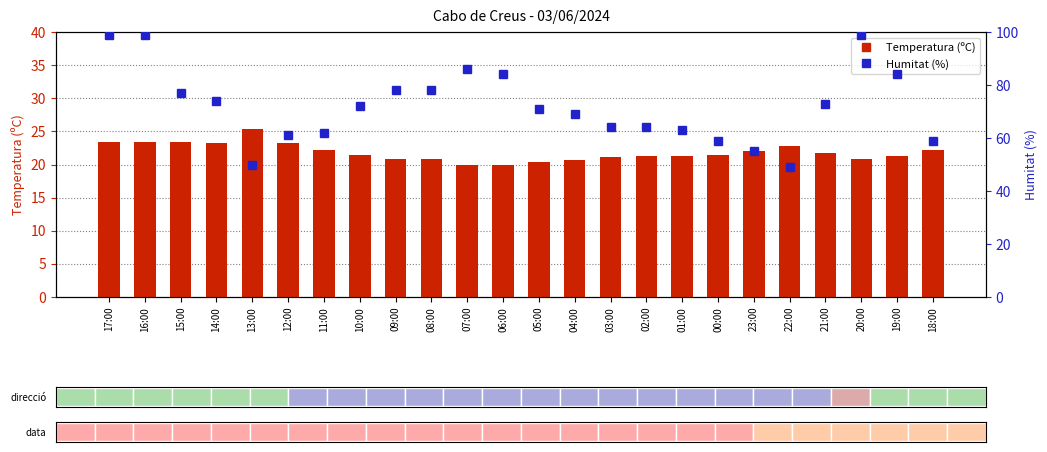

Count the number of categories in the chart.

24